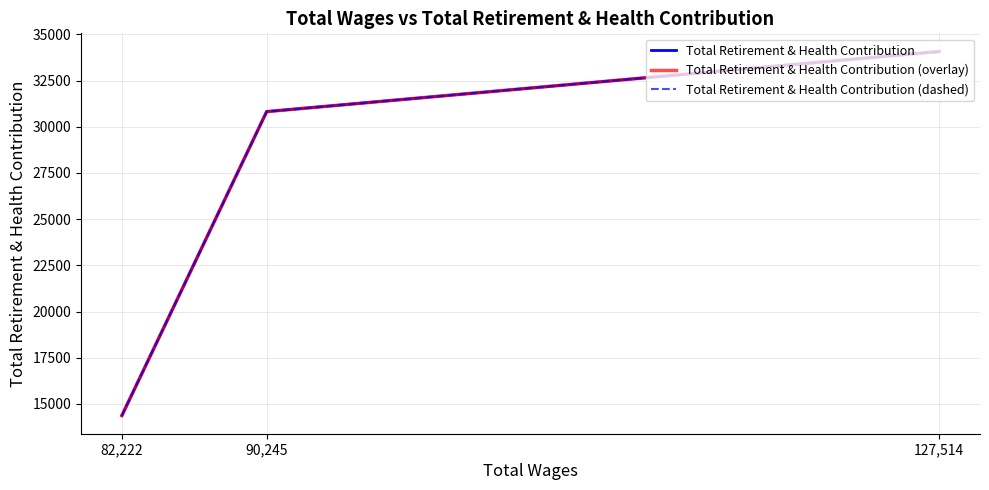

Is it true that Total Retirement & Health Contribution (dashed) equals 14376 at 82,222?

True